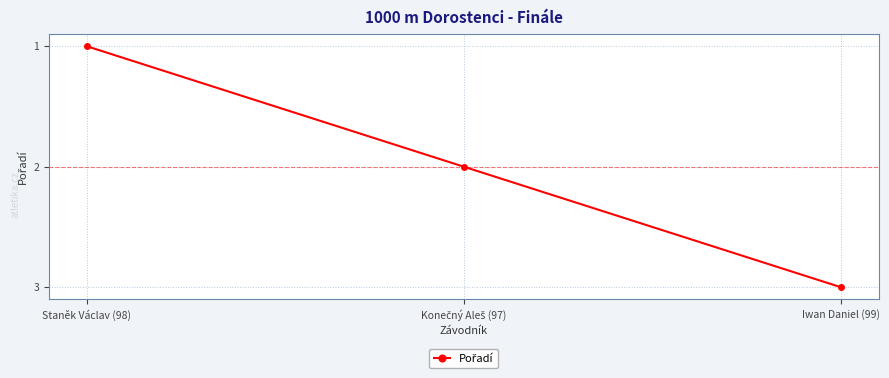

What is the label of the 3rd point from the left?

Iwan Daniel (99)